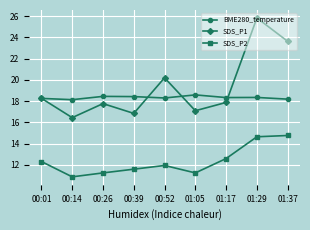

What are all the series names shown in the legend?

BME280_temperature, SDS_P1, SDS_P2